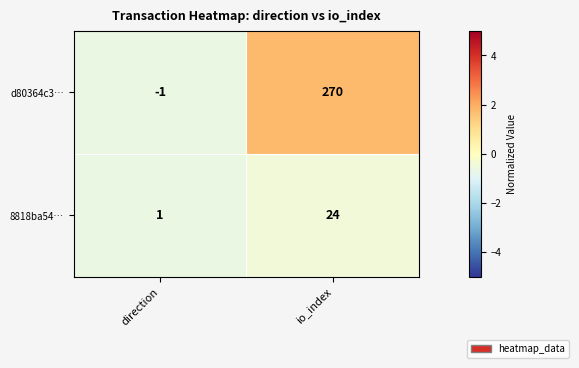

What is the total value across all series at io_index?

294